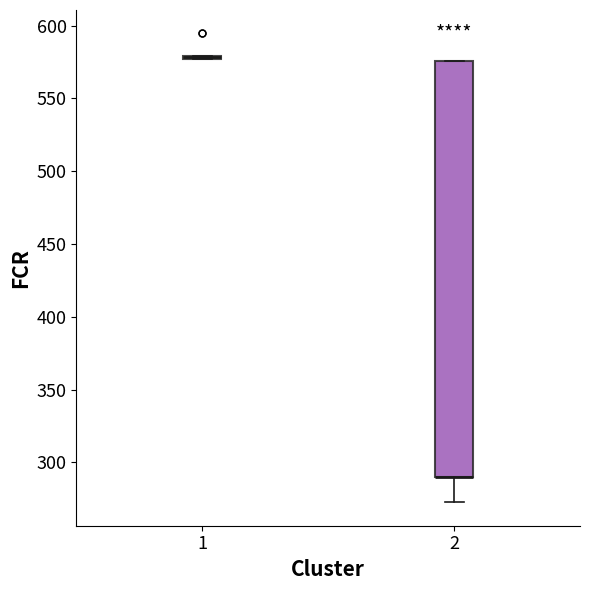

Reading left to right, transcribe this box plot: for each box, give where its median line is, the range the box spans, and where its two whiskers end, as read against the y-axis. The values are not printed on the chart, so give them approximately, as read against the axis.

1: box collapsed to a line at 580, whiskers 575 to 580
2: median 290 (drawn on the box's lower edge), box 290 to 575, whiskers 275 to 575